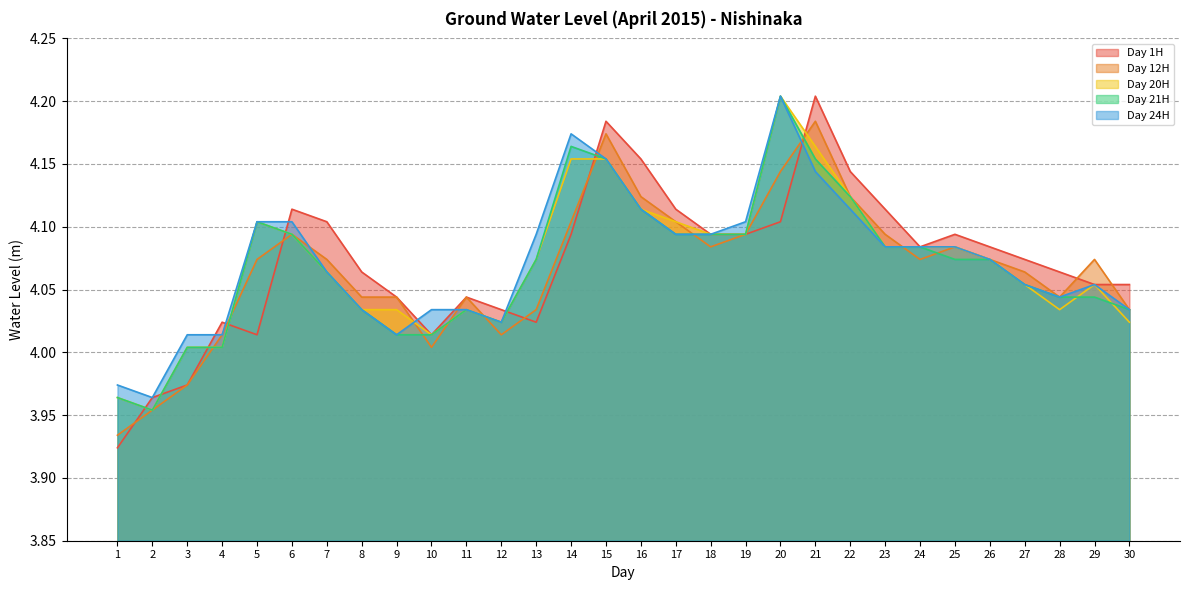

Reading left to right, extract all data points from this chart.

Day 1H: 3.9	4.0	4.0	4.0	4.0	4.1	4.1	4.1	4.0	4.0	4.0	4.0	4.0	4.1	4.2	4.2	4.1	4.1	4.1	4.1	4.2	4.1	4.1	4.1	4.1	4.1	4.1	4.1	4.1	4.1
Day 12H: 3.9	4.0	4.0	4.0	4.1	4.1	4.1	4.0	4.0	4.0	4.0	4.0	4.0	4.1	4.2	4.1	4.1	4.1	4.1	4.1	4.2	4.1	4.1	4.1	4.1	4.1	4.1	4.0	4.1	4.0
Day 20H: 4.0	4.0	4.0	4.0	4.1	4.1	4.1	4.0	4.0	4.0	4.0	4.0	4.1	4.2	4.2	4.1	4.1	4.1	4.1	4.2	4.2	4.1	4.1	4.1	4.1	4.1	4.1	4.0	4.1	4.0
Day 21H: 4.0	4.0	4.0	4.0	4.1	4.1	4.1	4.0	4.0	4.0	4.0	4.0	4.1	4.2	4.2	4.1	4.1	4.1	4.1	4.2	4.2	4.1	4.1	4.1	4.1	4.1	4.1	4.0	4.0	4.0
Day 24H: 4.0	4.0	4.0	4.0	4.1	4.1	4.1	4.0	4.0	4.0	4.0	4.0	4.1	4.2	4.2	4.1	4.1	4.1	4.1	4.2	4.1	4.1	4.1	4.1	4.1	4.1	4.1	4.0	4.1	4.0